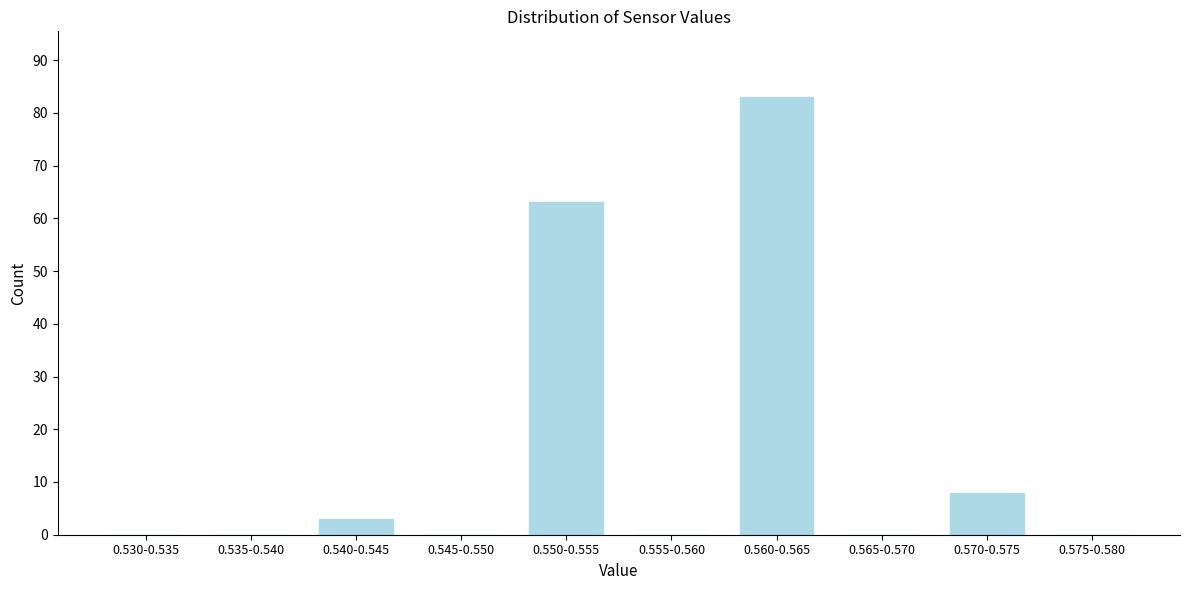

Reading left to right, extract all data points from this chart.

0.530-0.535=0	0.535-0.540=0	0.540-0.545=3	0.545-0.550=0	0.550-0.555=63	0.555-0.560=0	0.560-0.565=83	0.565-0.570=0	0.570-0.575=8	0.575-0.580=0